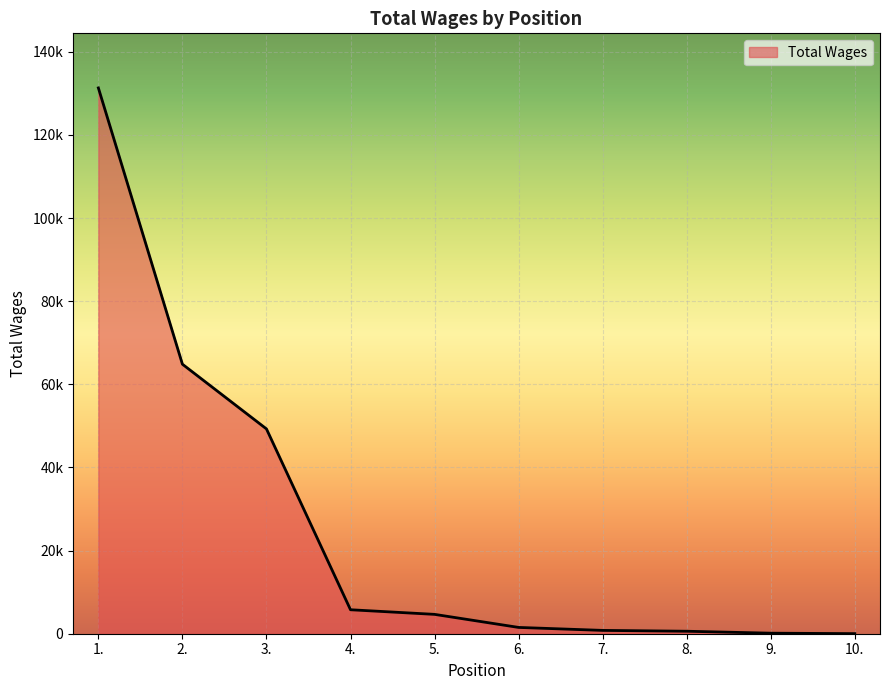

List the labels in order of value, smallest first.

10., 9., 8., 7., 6., 5., 4., 3., 2., 1.